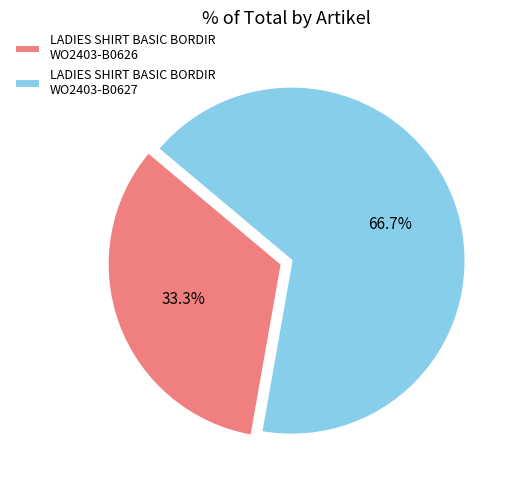

True or false: LADIES SHIRT BASIC BORDIR WO2403-B0627 accounts for 67% of the total.

True